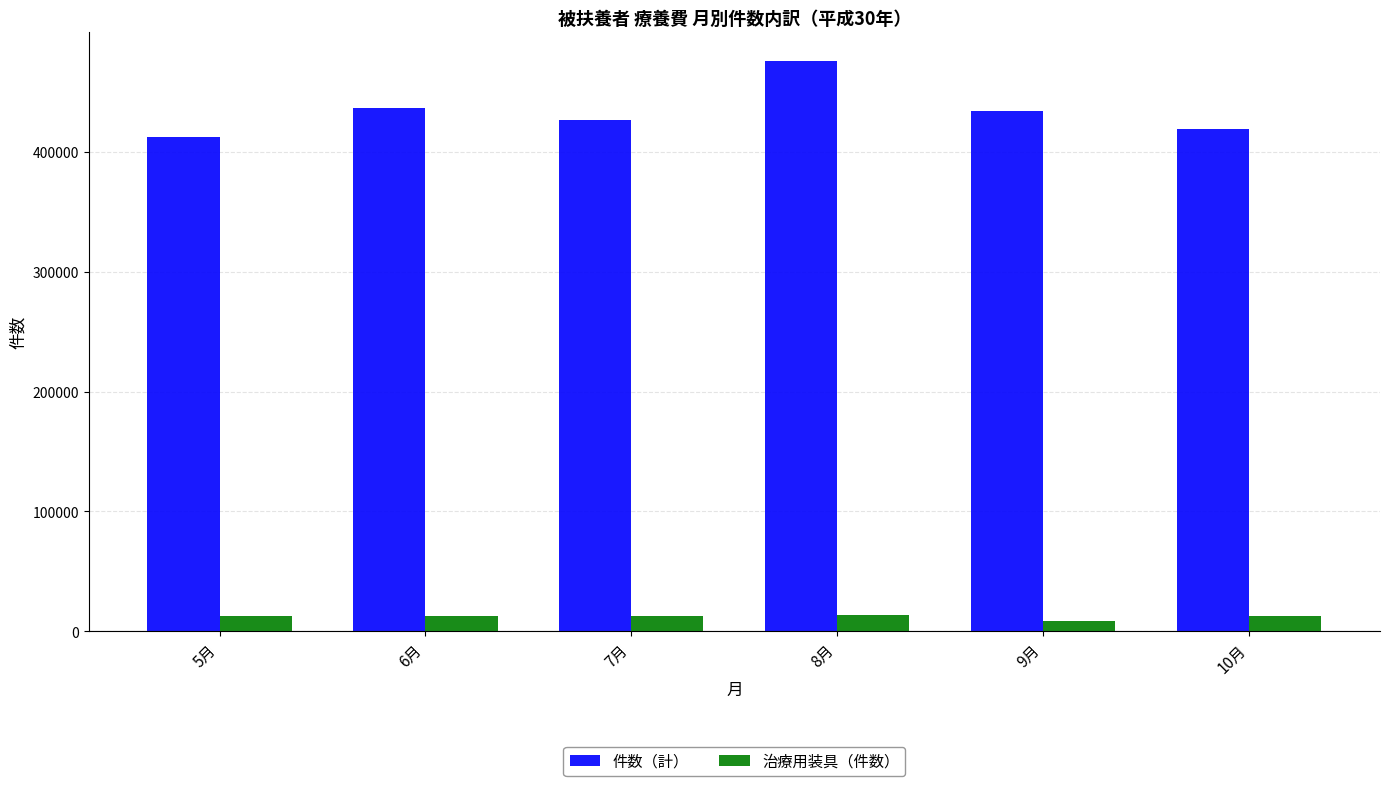

Rank the series by their average value, from highest to lowest.

件数（計）, 治療用装具（件数）